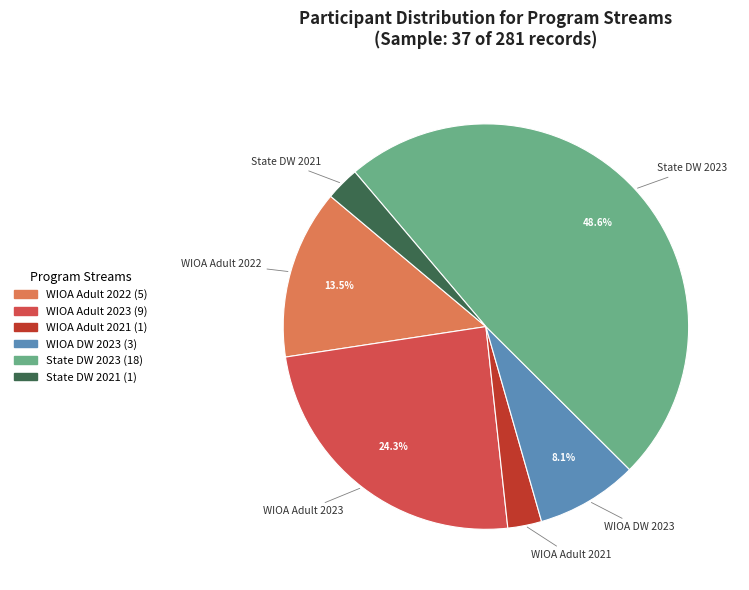

Is it true that WIOA Adult 2021 is 3% of the pie?

True